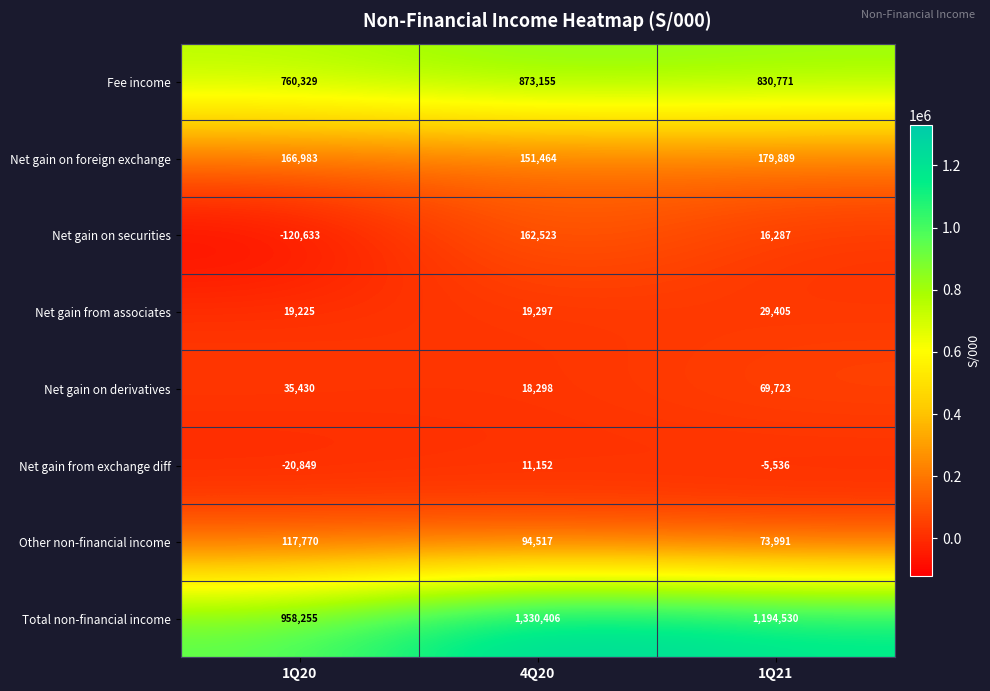

Which series has the largest range (max minus min)?

Total non-financial income